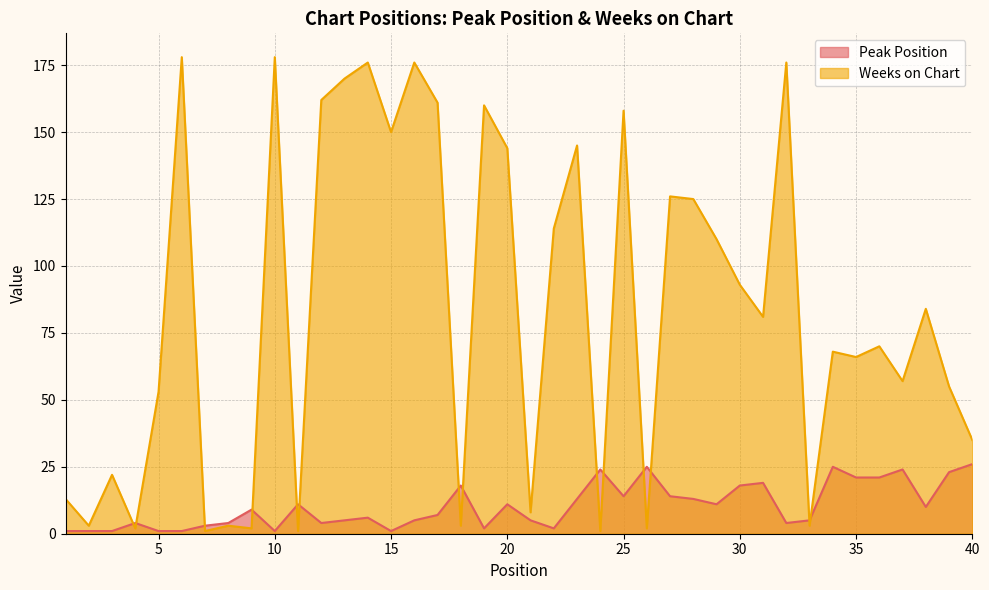

At which category is the sum across all series the highest?

14